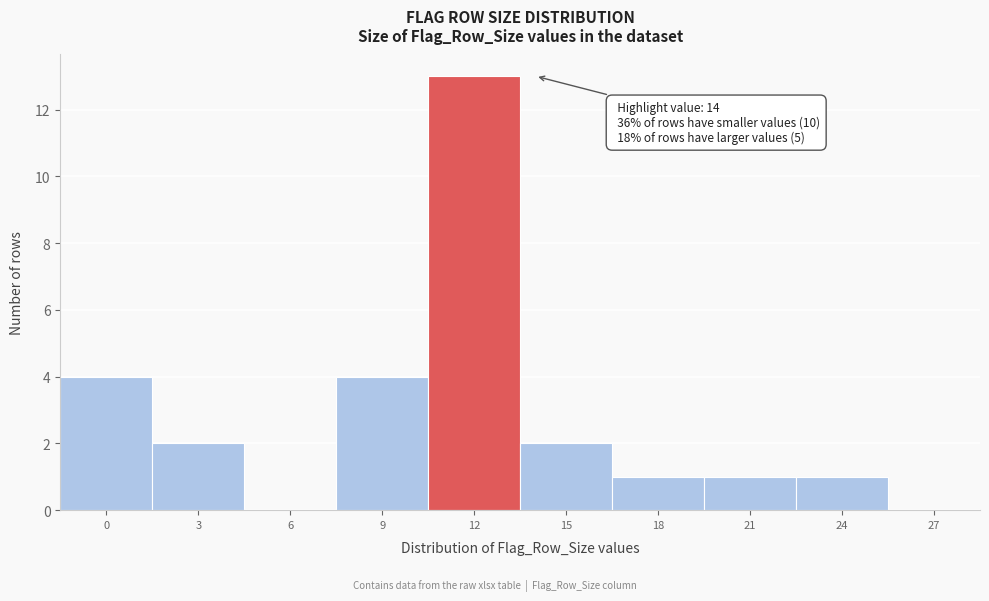

Reading left to right, transcribe all the data shown in this chart.

0=4	3=2	6=0	9=4	12=13	15=2	18=1	21=1	24=1	27=0